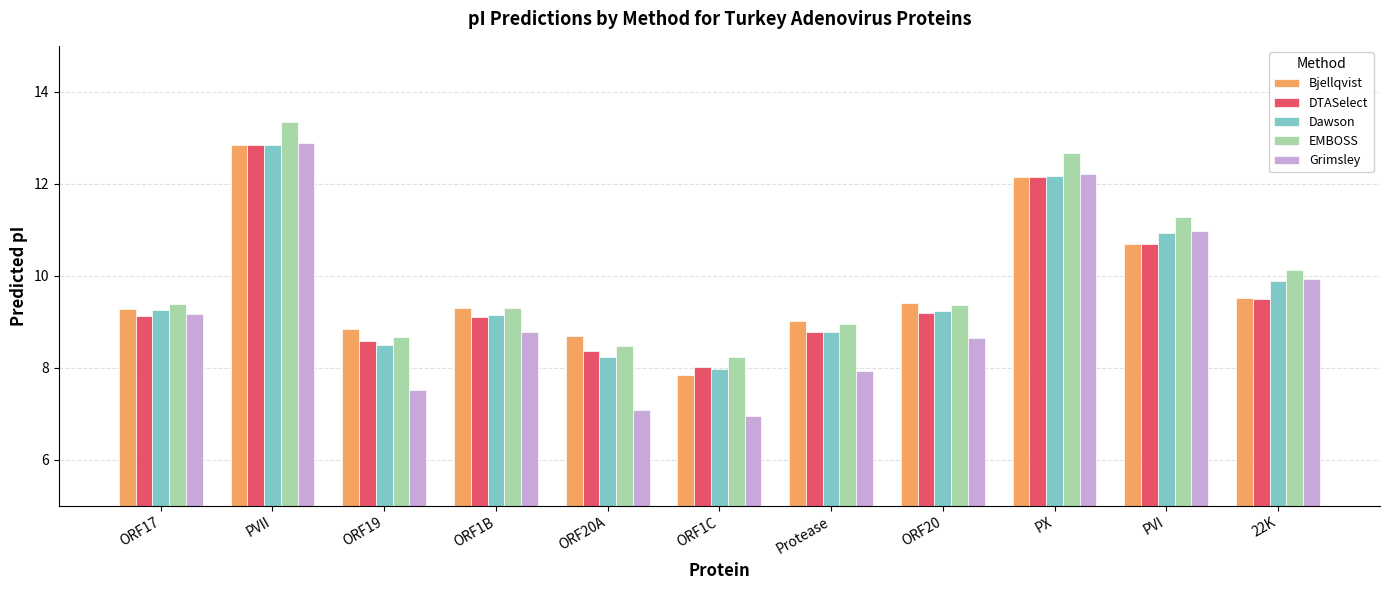

How many data points in Dawson are above 9?

7